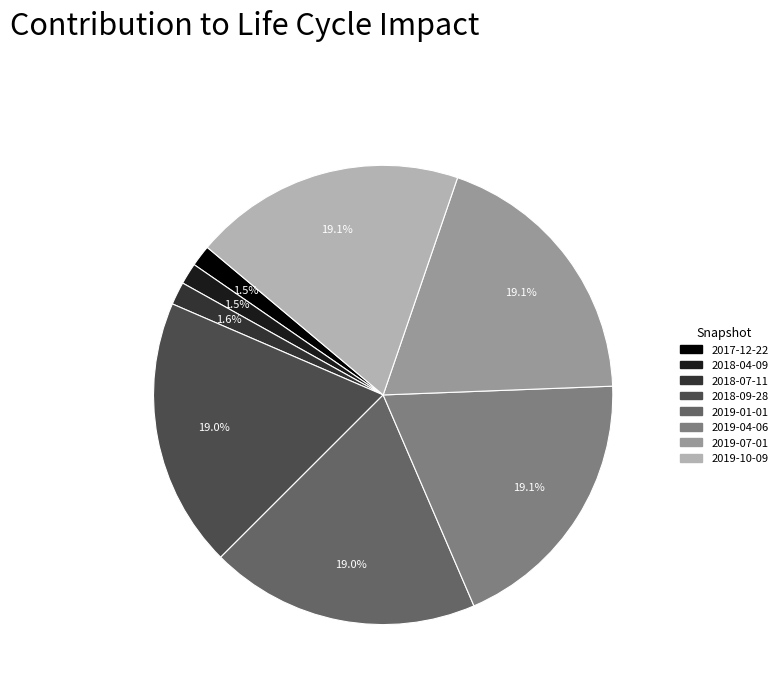

Is it true that 2019-04-06 is 6% of the pie?

False